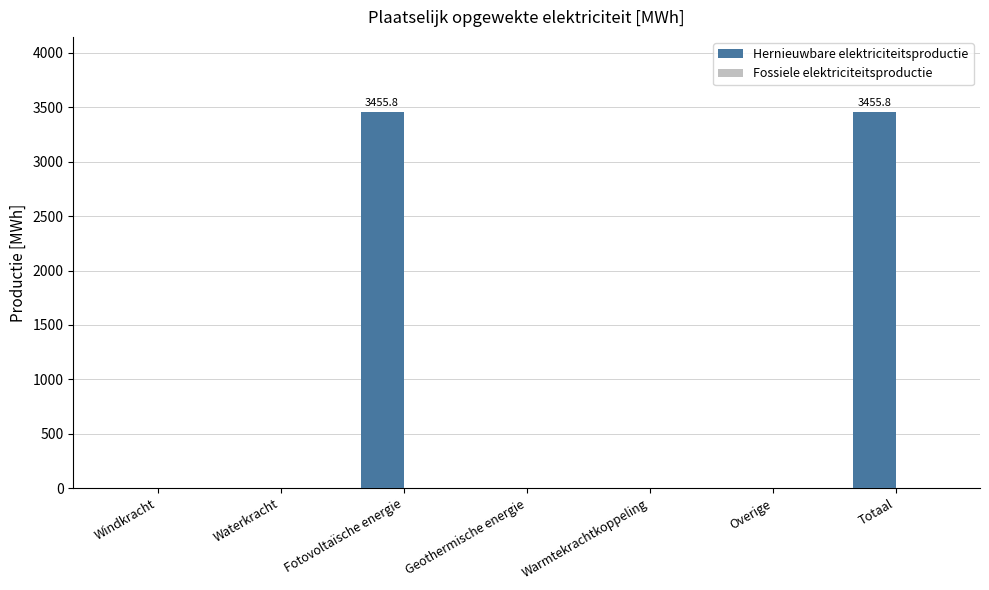

Is it true that the value at Geothermische energie is 0.0?

True